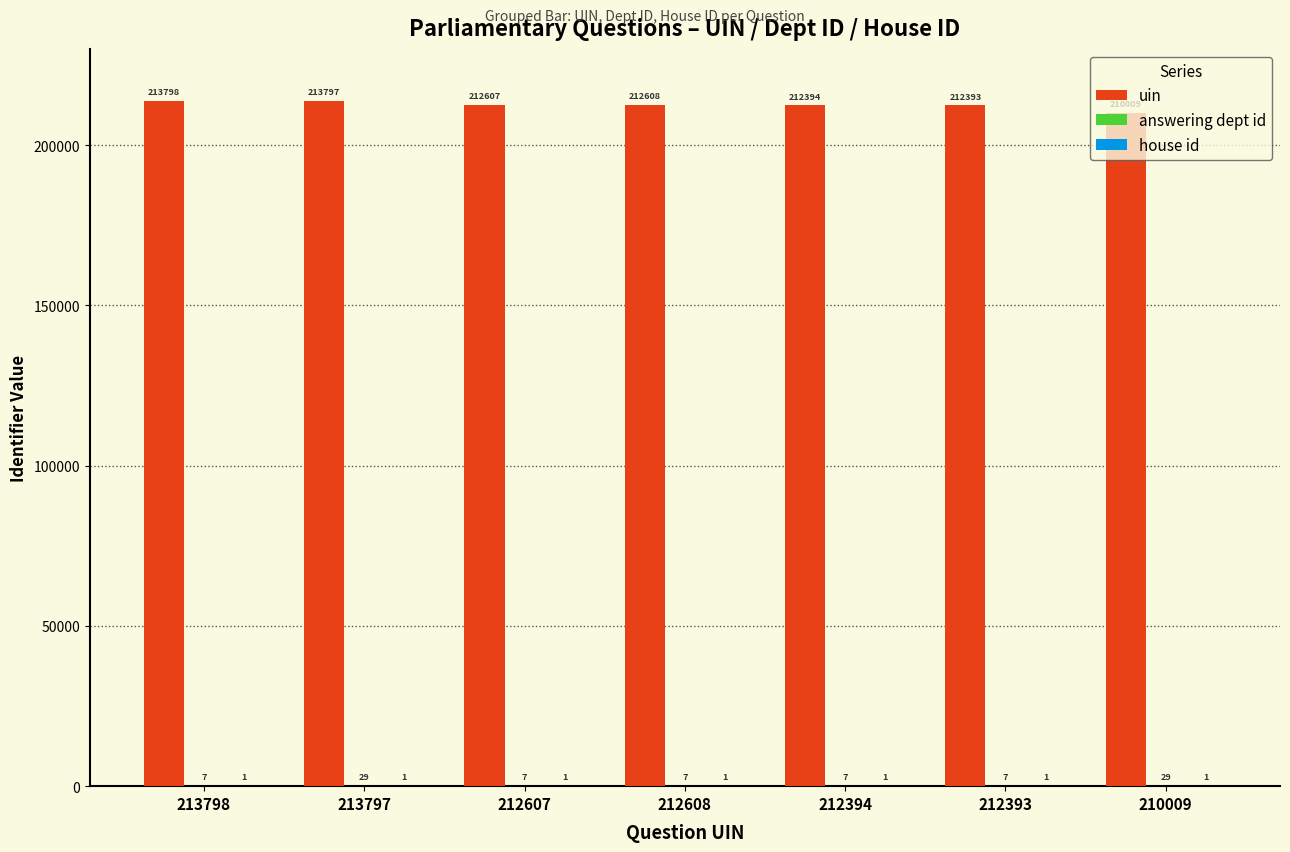

What is the highest value of the uin series?

213798